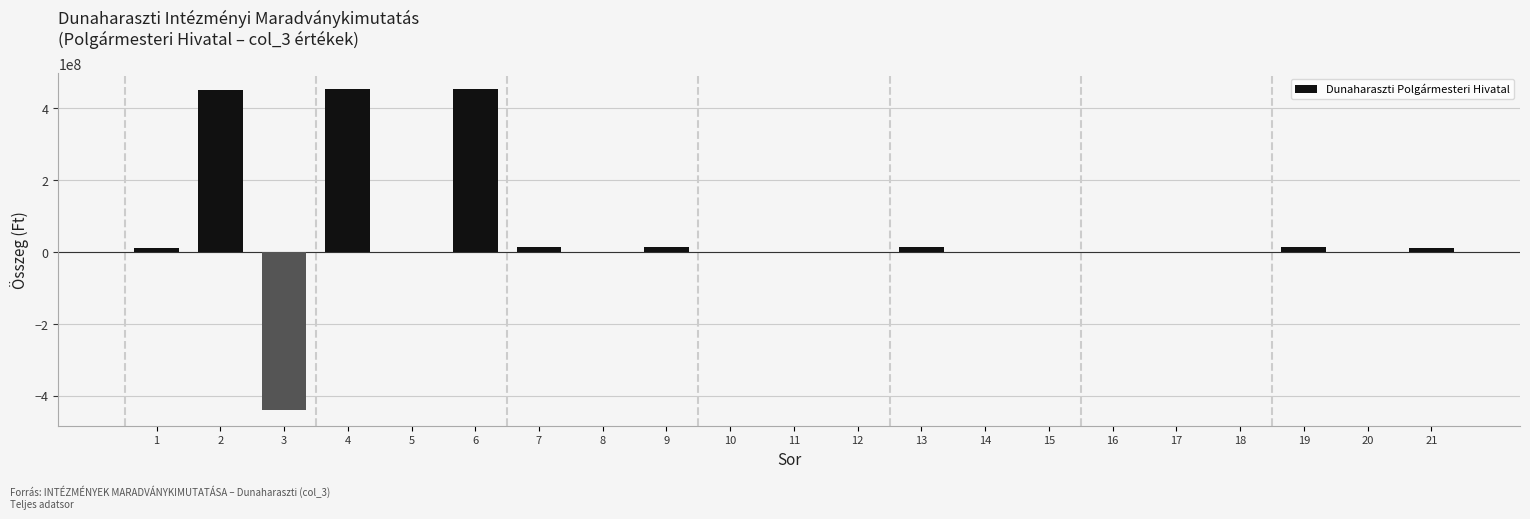

Is it true that the value at 16 is 0?

True